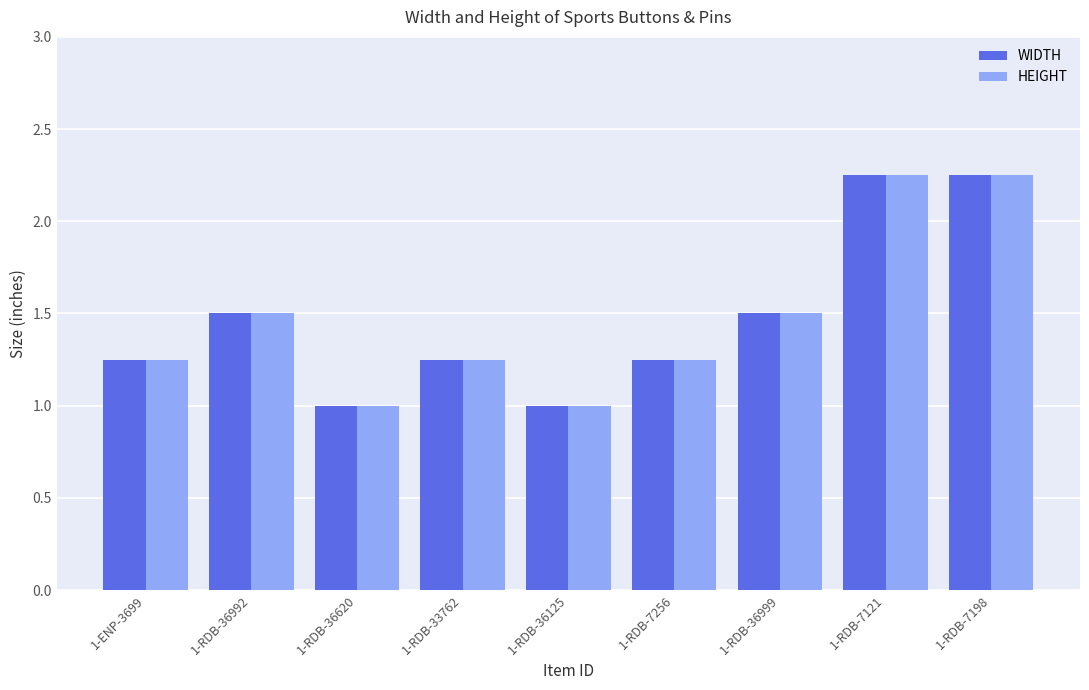

What is the total value across all series at 1-RDB-7256?

2.5